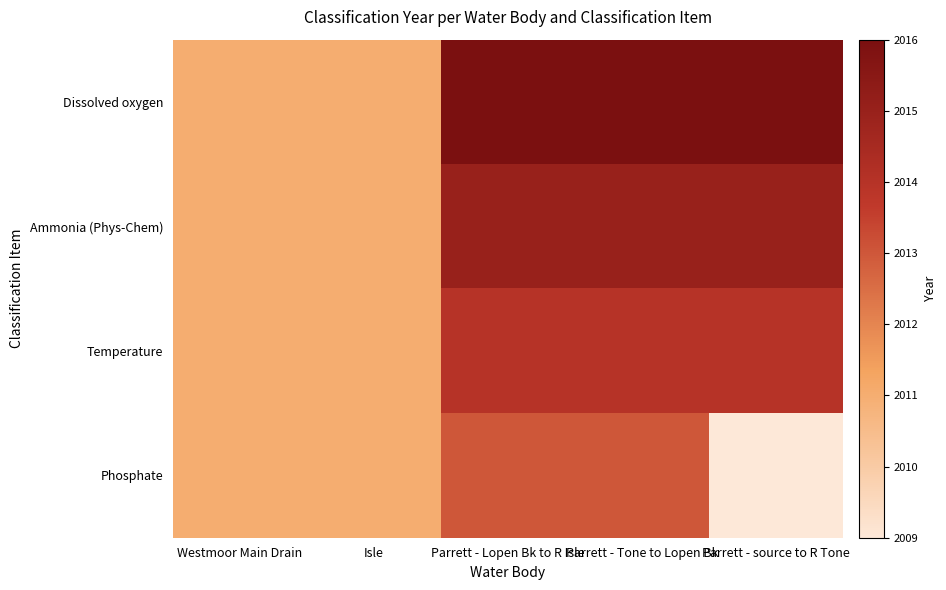

What is the total value across all series at Westmoor Main Drain?

8044